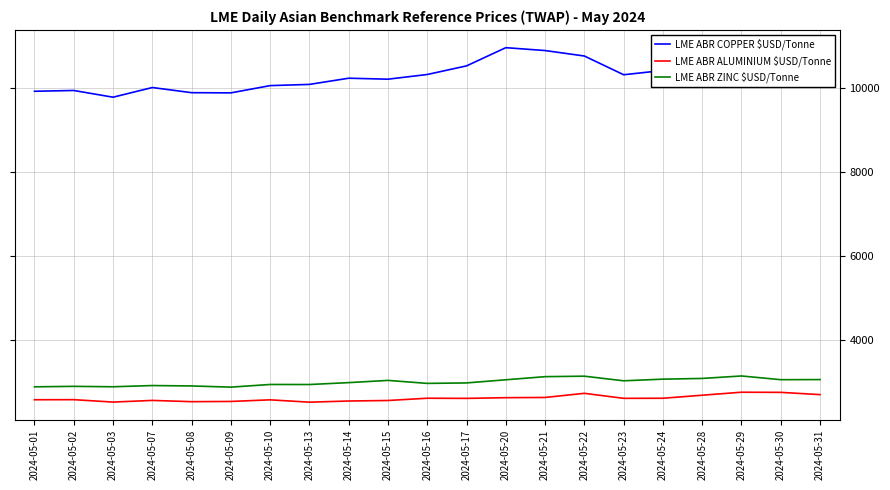

Which series has the largest total across all categories?

LME ABR COPPER $USD/Tonne